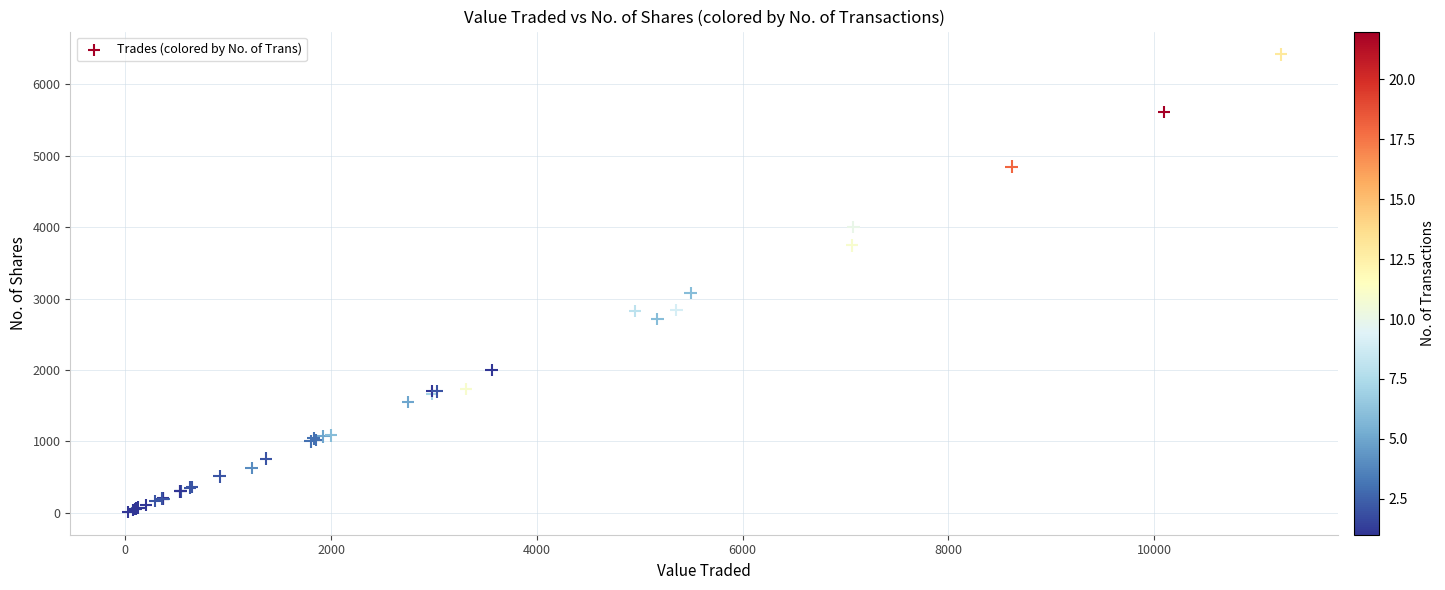

What Y value in the scatter plot is closest to 3215?

3081